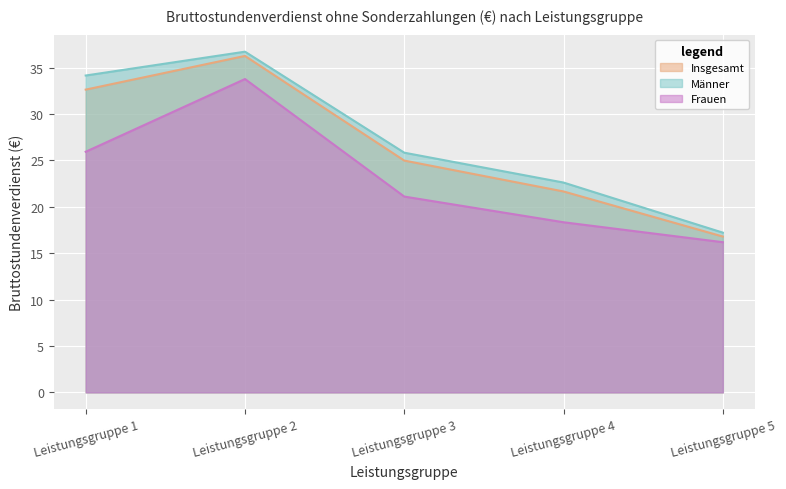

What is the value of the Männer point at the 4th from the left?

22.6